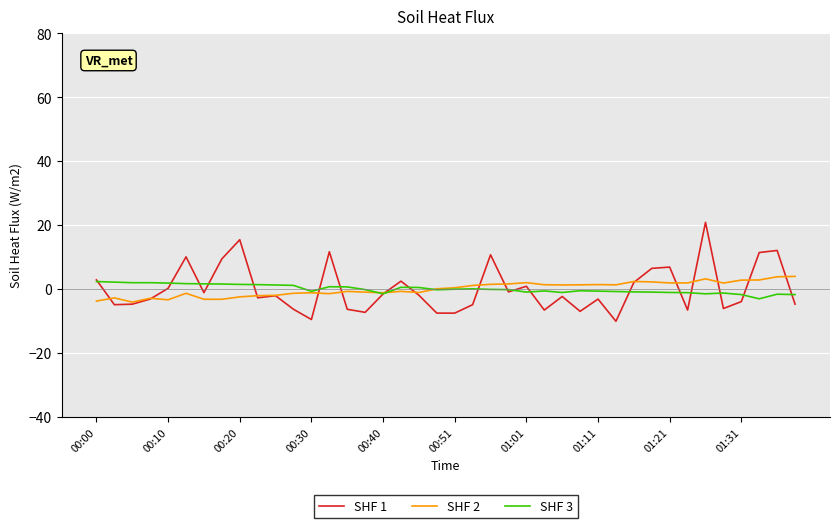

Which series has the widest spread of values?

SHF 1